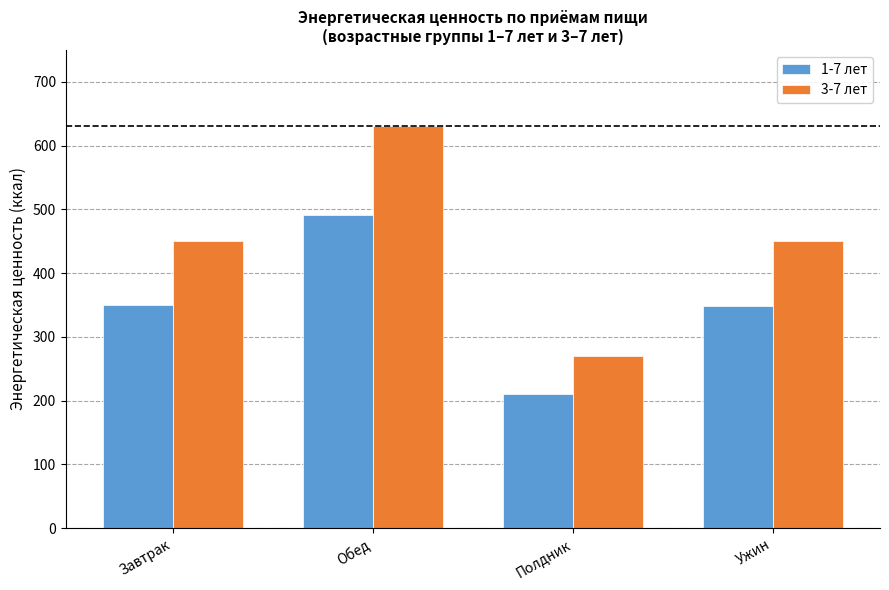

The 1-7 лет series shows 490.7 at Обед. True or false?

True